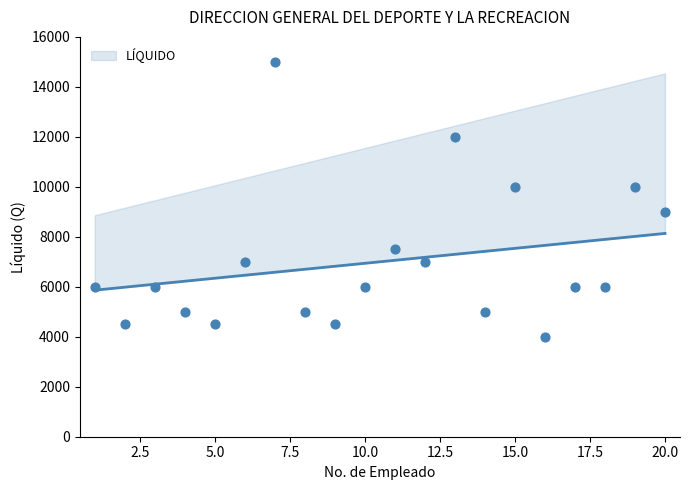

What is the change in value from 1 to 5?

-1500